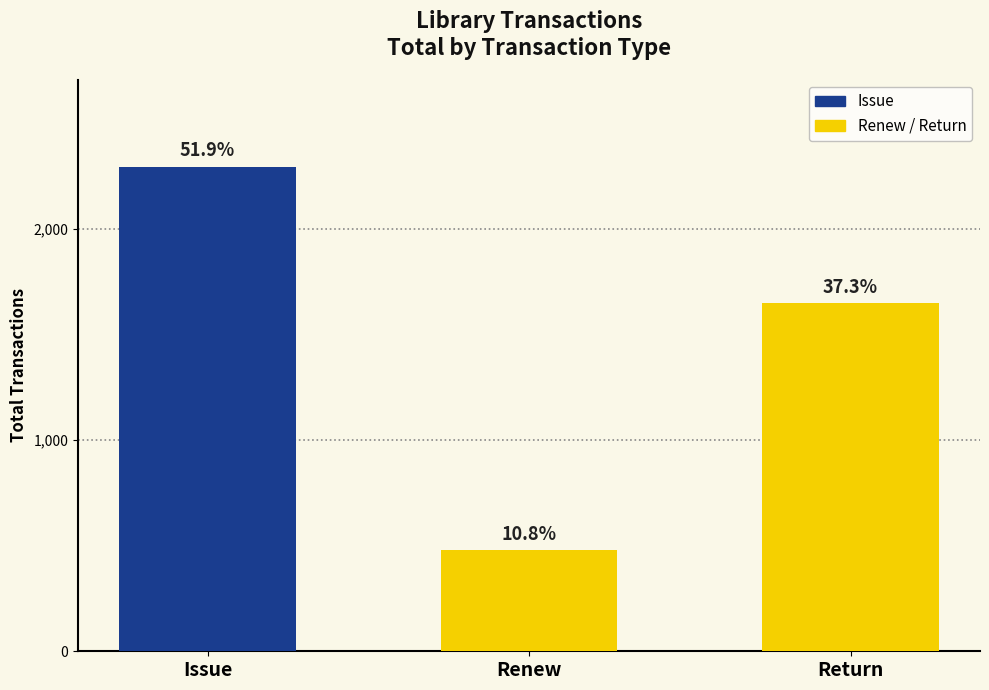

Are the bars horizontal?

No